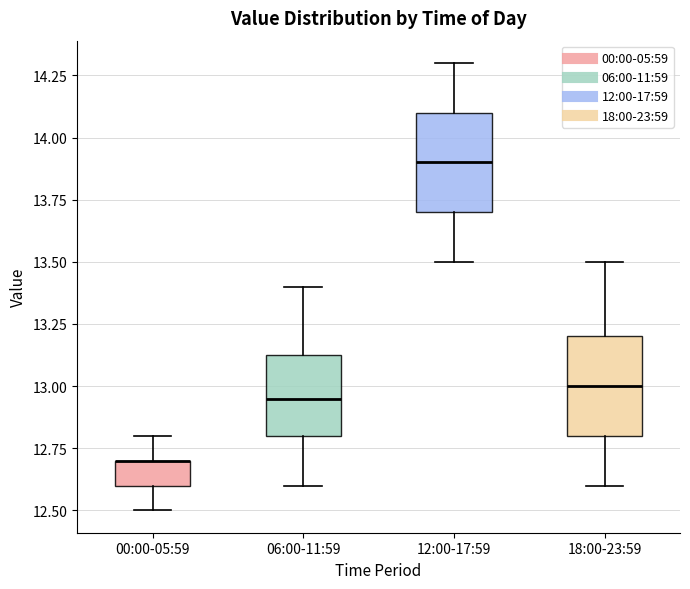

Reading left to right, read every box against the y-axis: the position of its median line, the range the box covers, and the ends of its whiskers. The values are not printed on the chart, so give them approximately, as read against the axis.

00:00-05:59: median 12.70 (drawn on the box's upper edge), box 12.60 to 12.70, whiskers 12.50 to 12.80
06:00-11:59: median 12.95, box 12.80 to 13.15, whiskers 12.60 to 13.40
12:00-17:59: median 13.90, box 13.70 to 14.10, whiskers 13.50 to 14.30
18:00-23:59: median 13.00, box 12.80 to 13.20, whiskers 12.60 to 13.50